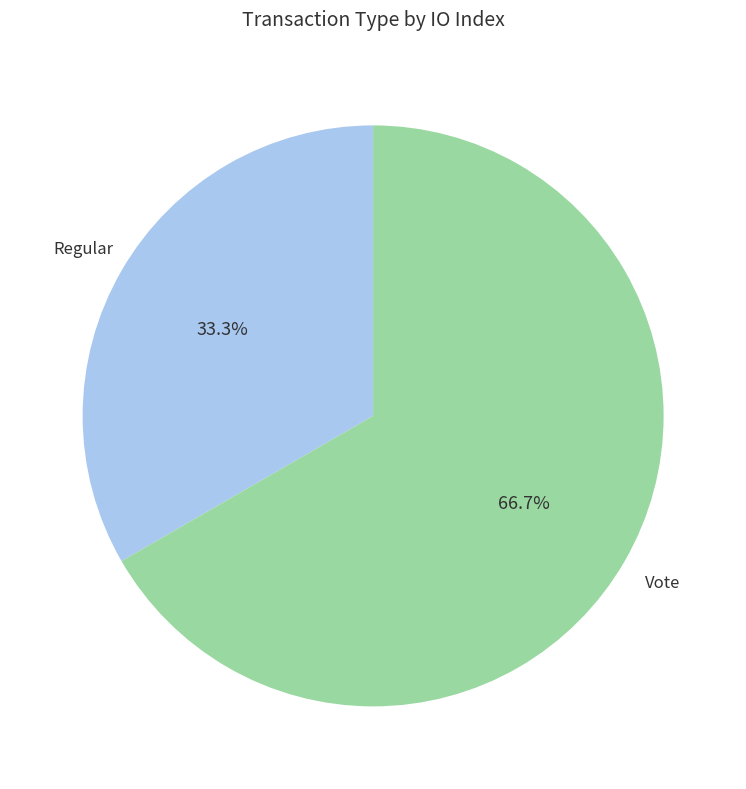

Does any single category account for the majority?

Yes